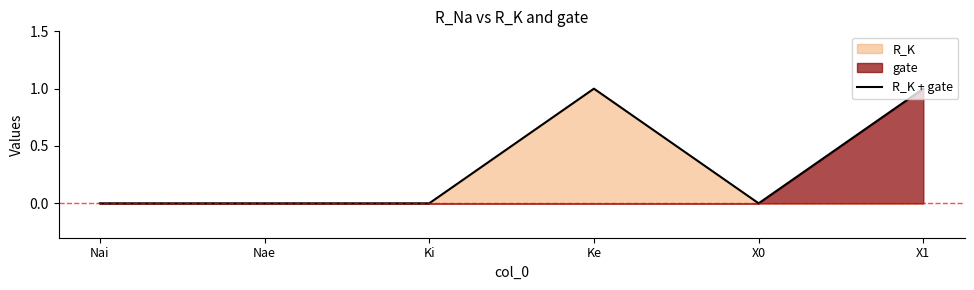

List the labels in order of value, largest first.

Ke, X1, Nai, Nae, Ki, X0